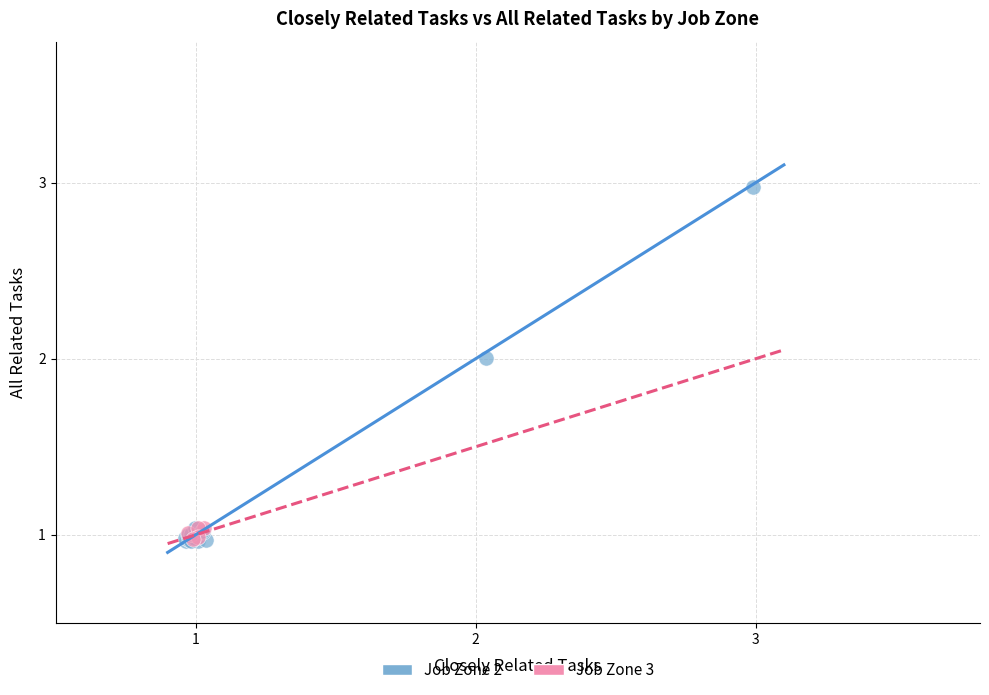

Which series has the widest spread of Y values?

Job Zone 2